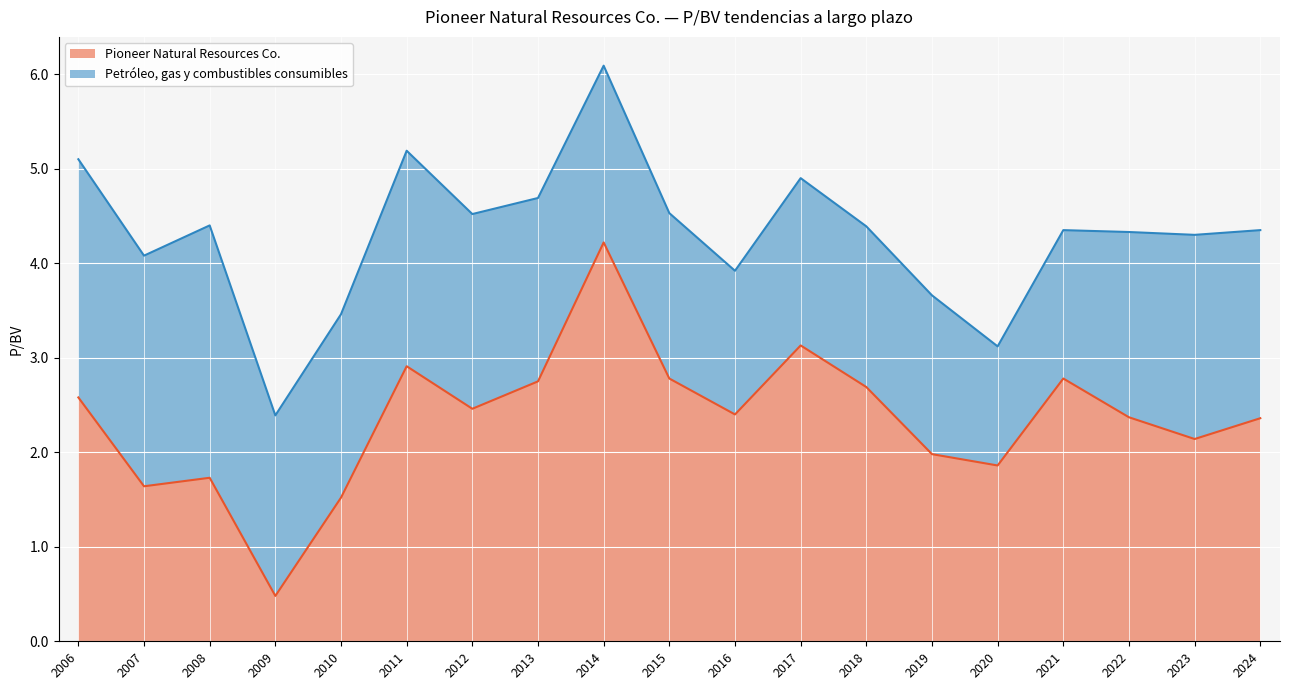

What is the change in value from 2018 to 2021?

+0.1